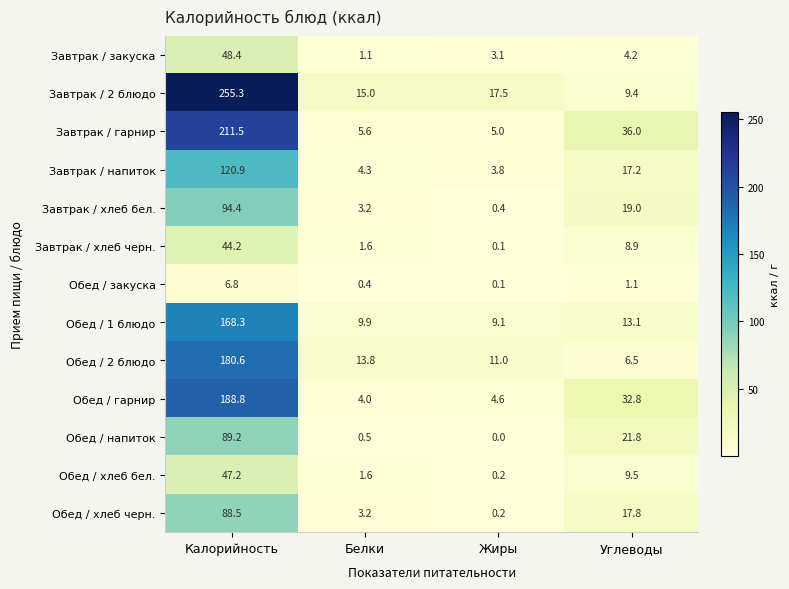

Which category has the highest value across all series?

Калорийность